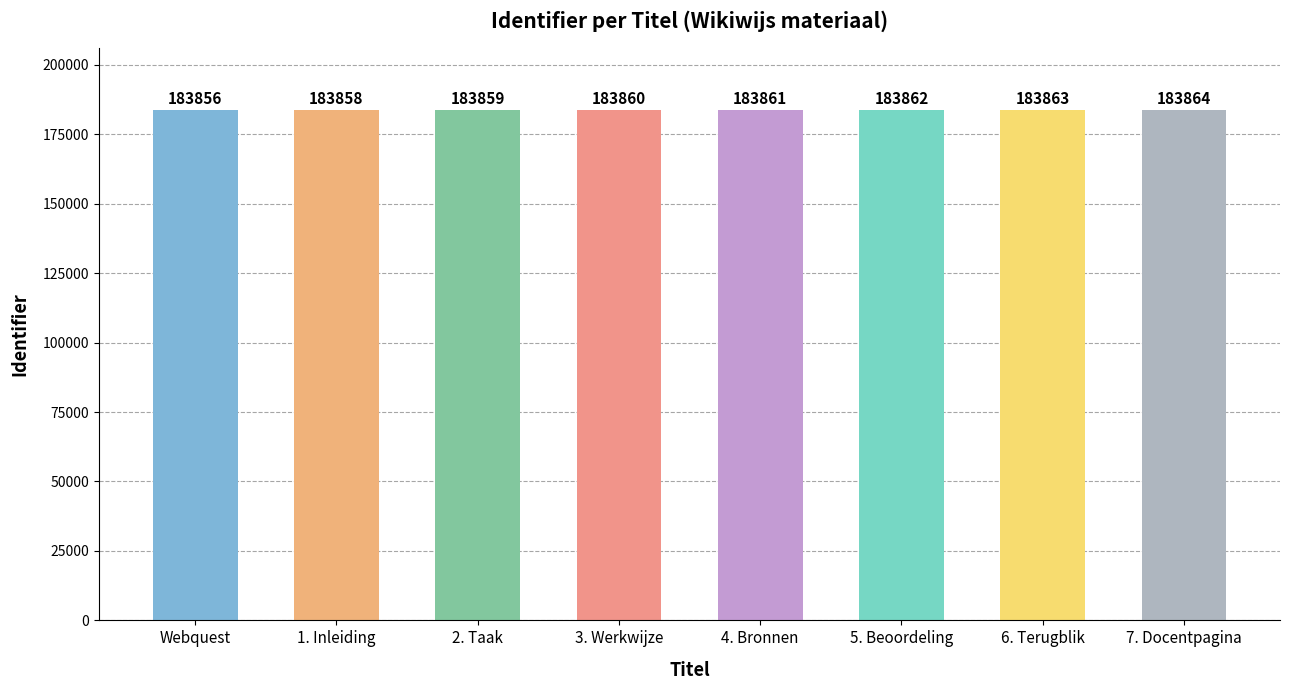

True or false: the data shows 183860 at 3. Werkwijze.

True